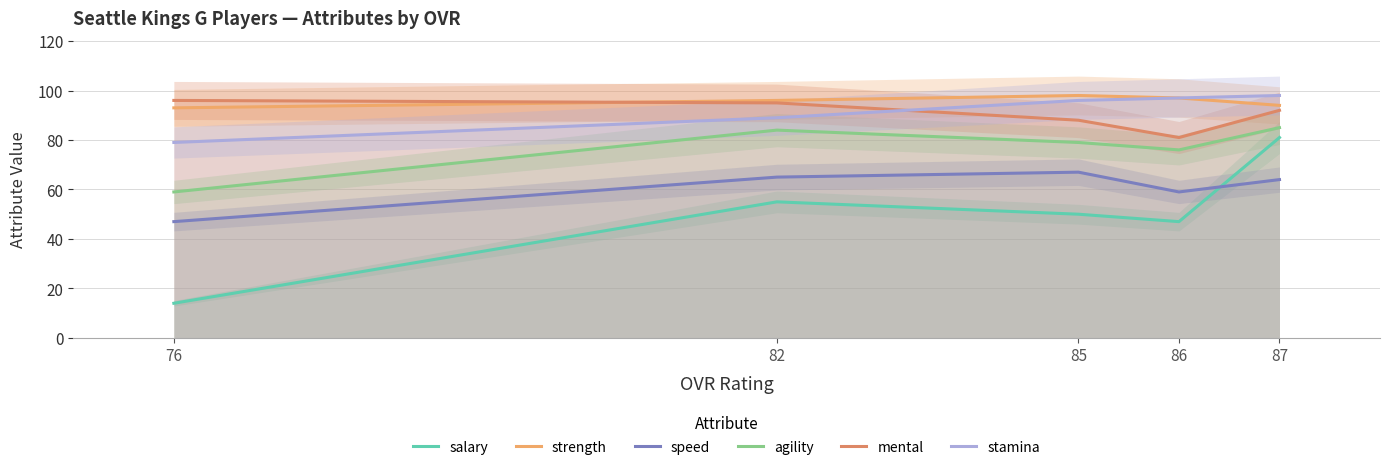

Between 76 and 85, which series saw the biggest shift?

salary